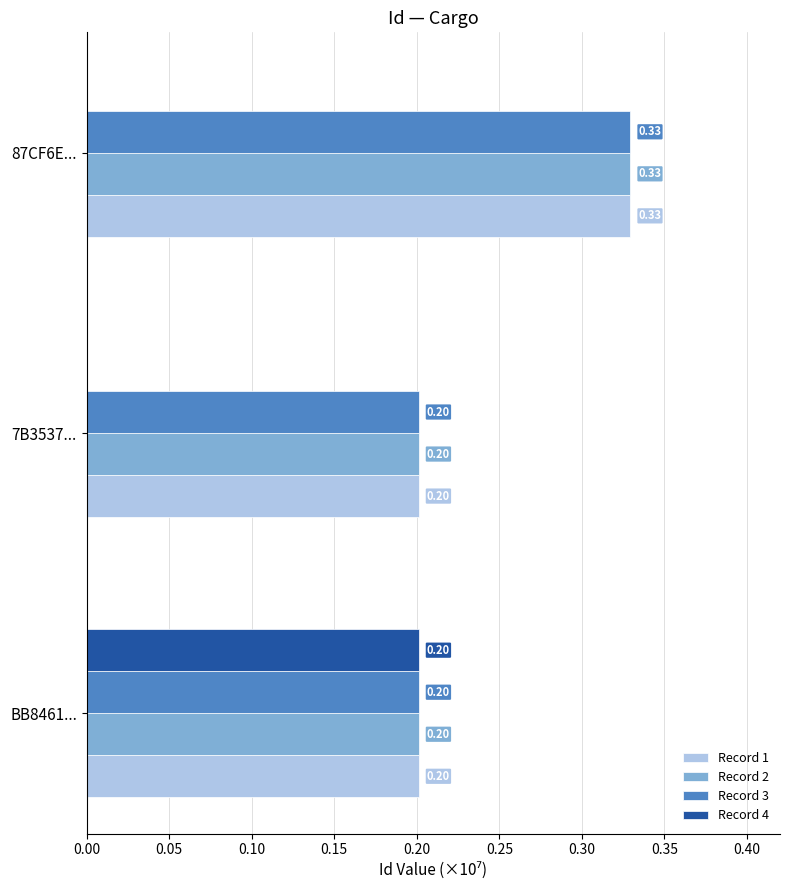

Between BB8461... and 87CF6E..., which series saw the biggest shift?

Record 4